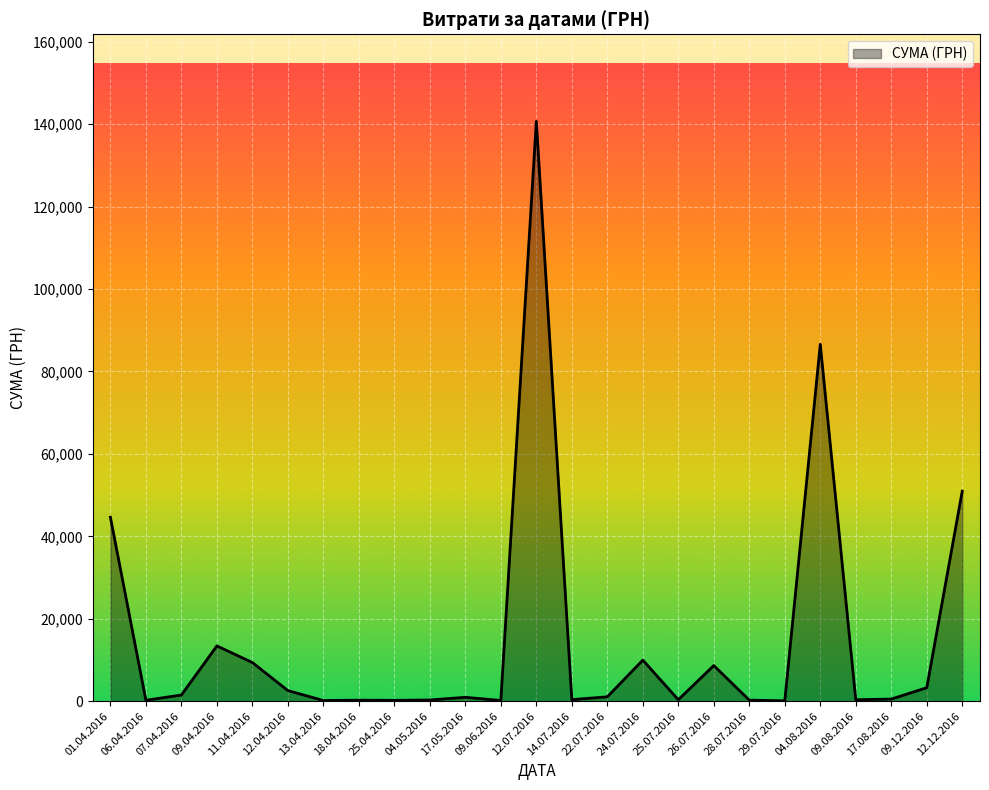

Where is the data nearest to the value 70401?

04.08.2016